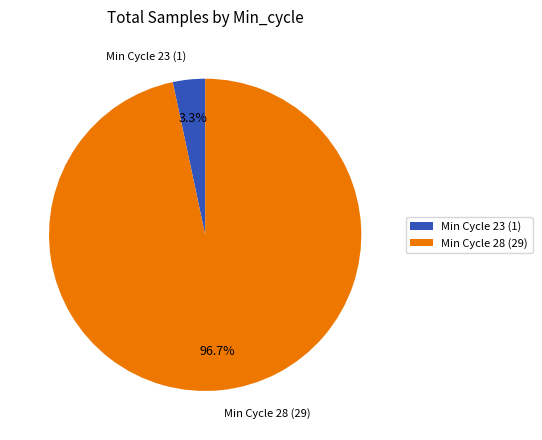

What percentage is NOT represented by Min Cycle 23 (1)?

96.7%